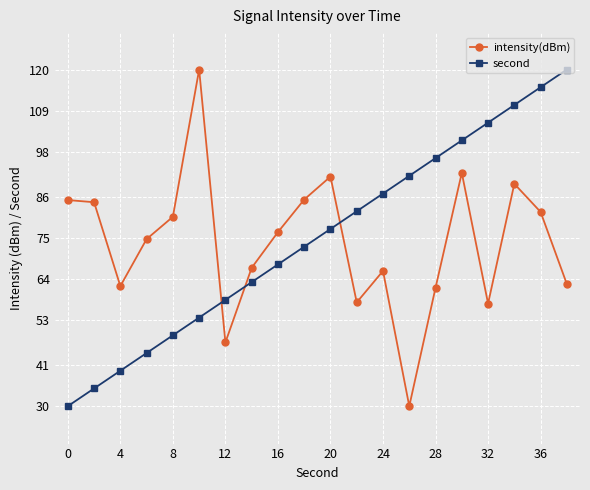

What is the value of the second point at the 12th from the left?

82.1